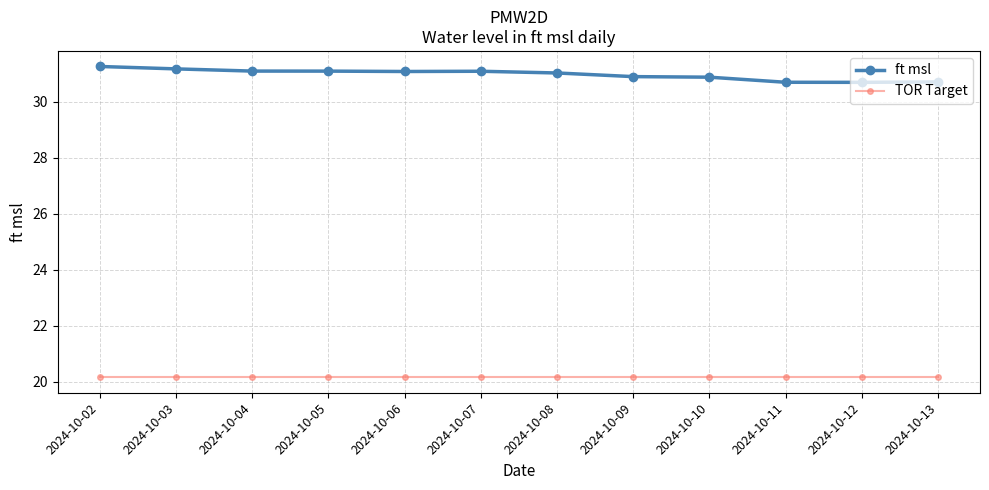

What are all the series names shown in the legend?

ft msl, TOR Target